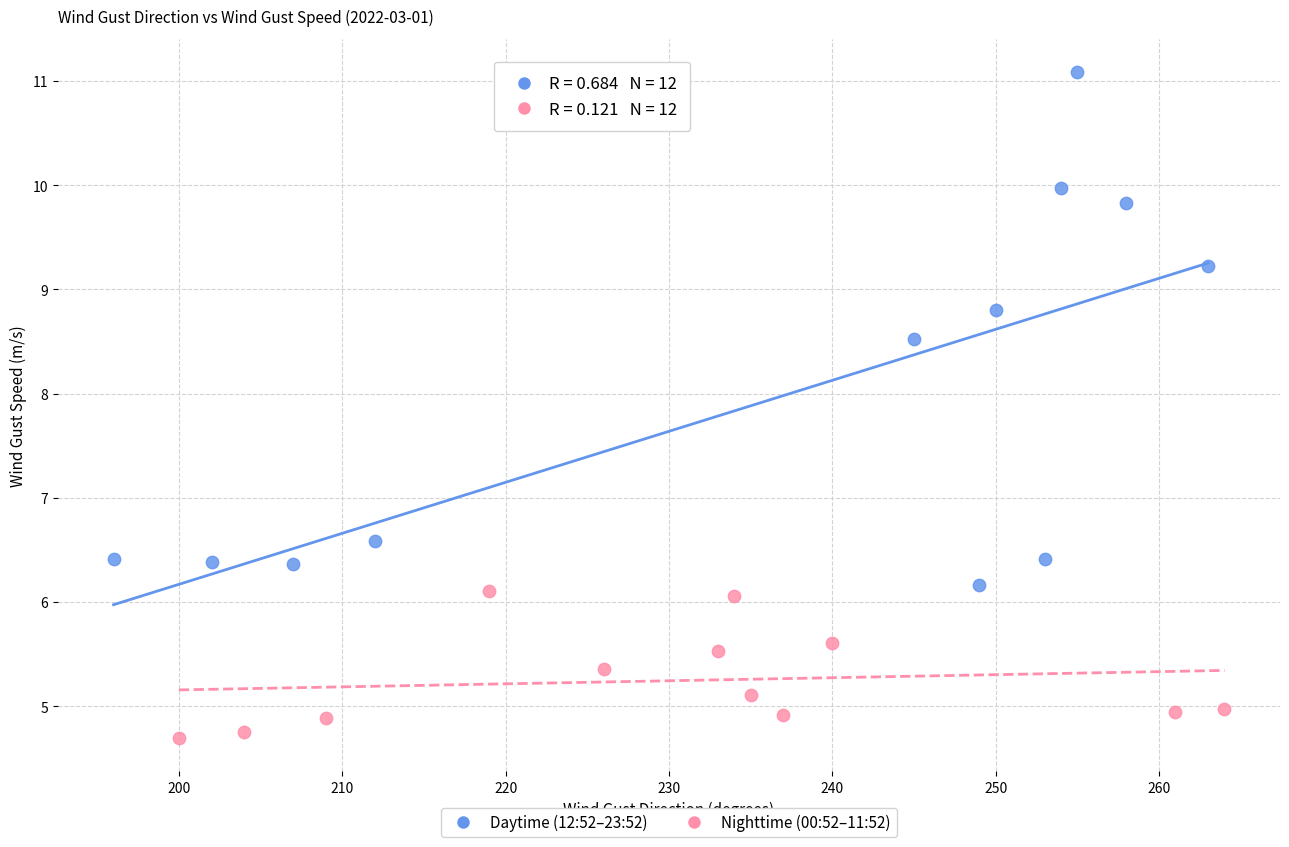

Which series has the largest Y range (max minus min)?

Daytime (12:52–23:52)